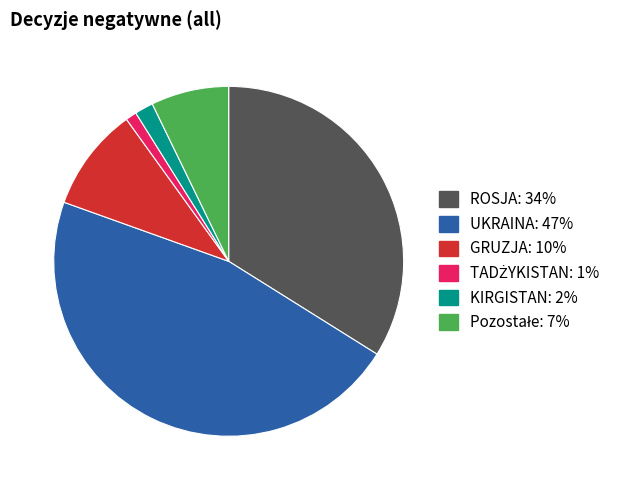

Is there a majority slice in this chart?

No